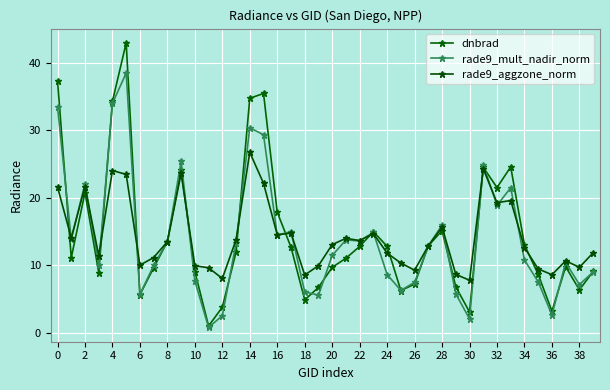

In dnbrad, how many points are lower than both neighbors (excluding endpoints)?

10